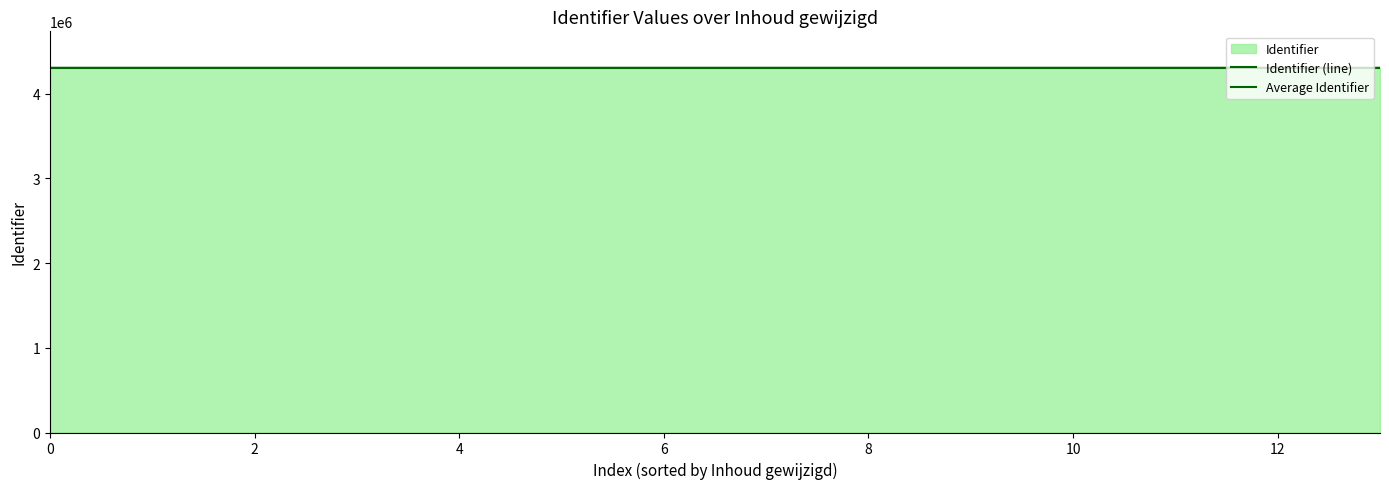

True or false: the data shows 4304996 at 10.

True